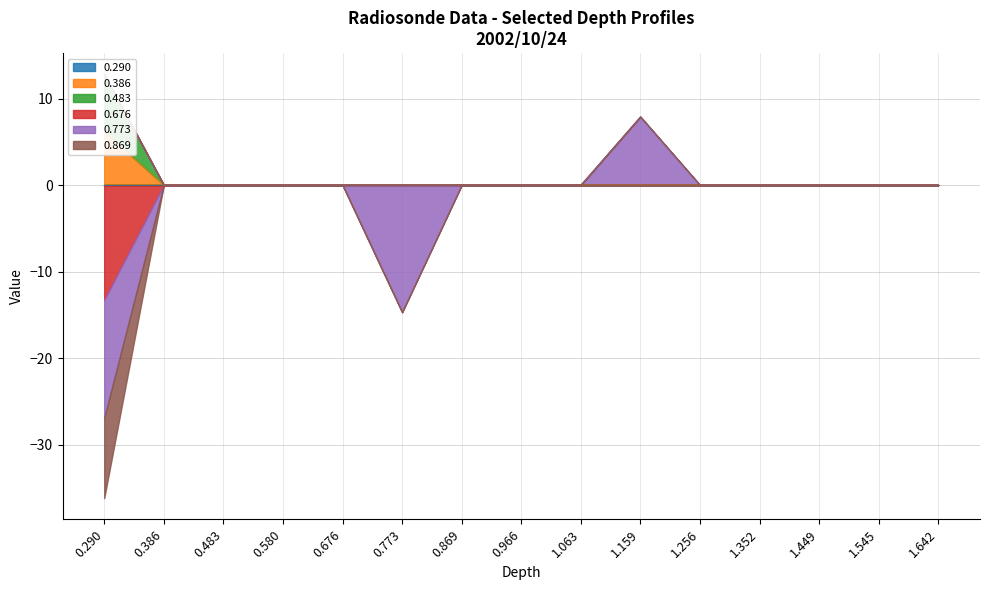

What is the label of the 10th point from the right?

0.773